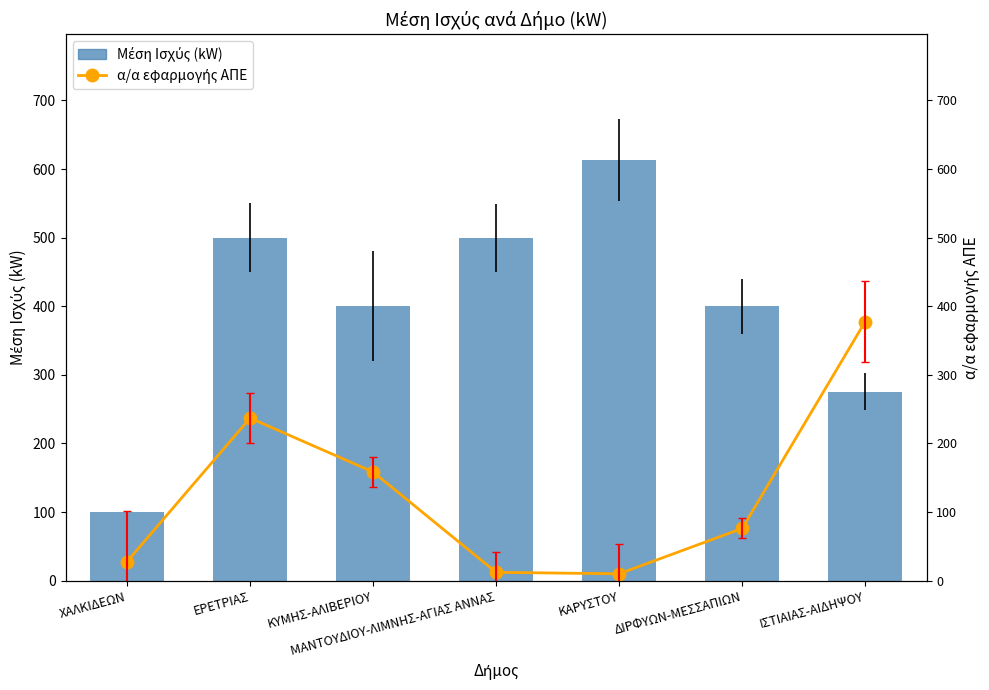

At how many categories does at least one series exceed 525?

1